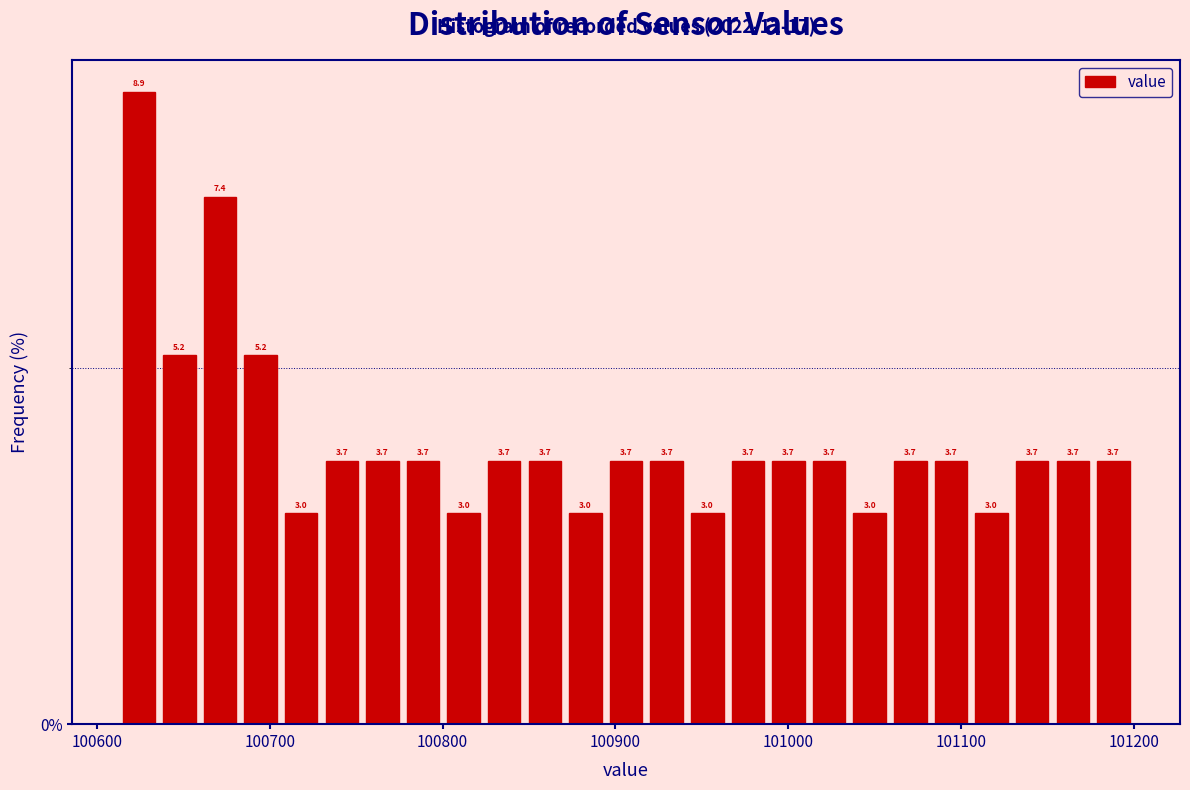

Read against the x-axis, roughly where is the centre of the tallest bar?

100620